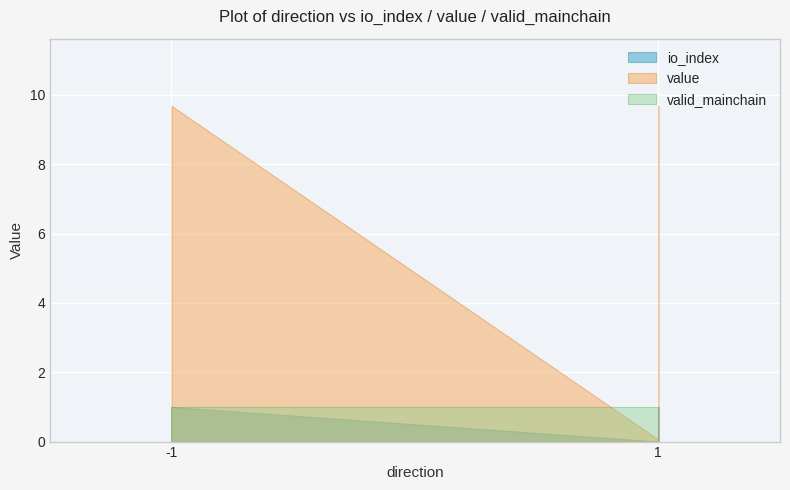

True or false: valid_mainchain and io_index cross at least once.

False